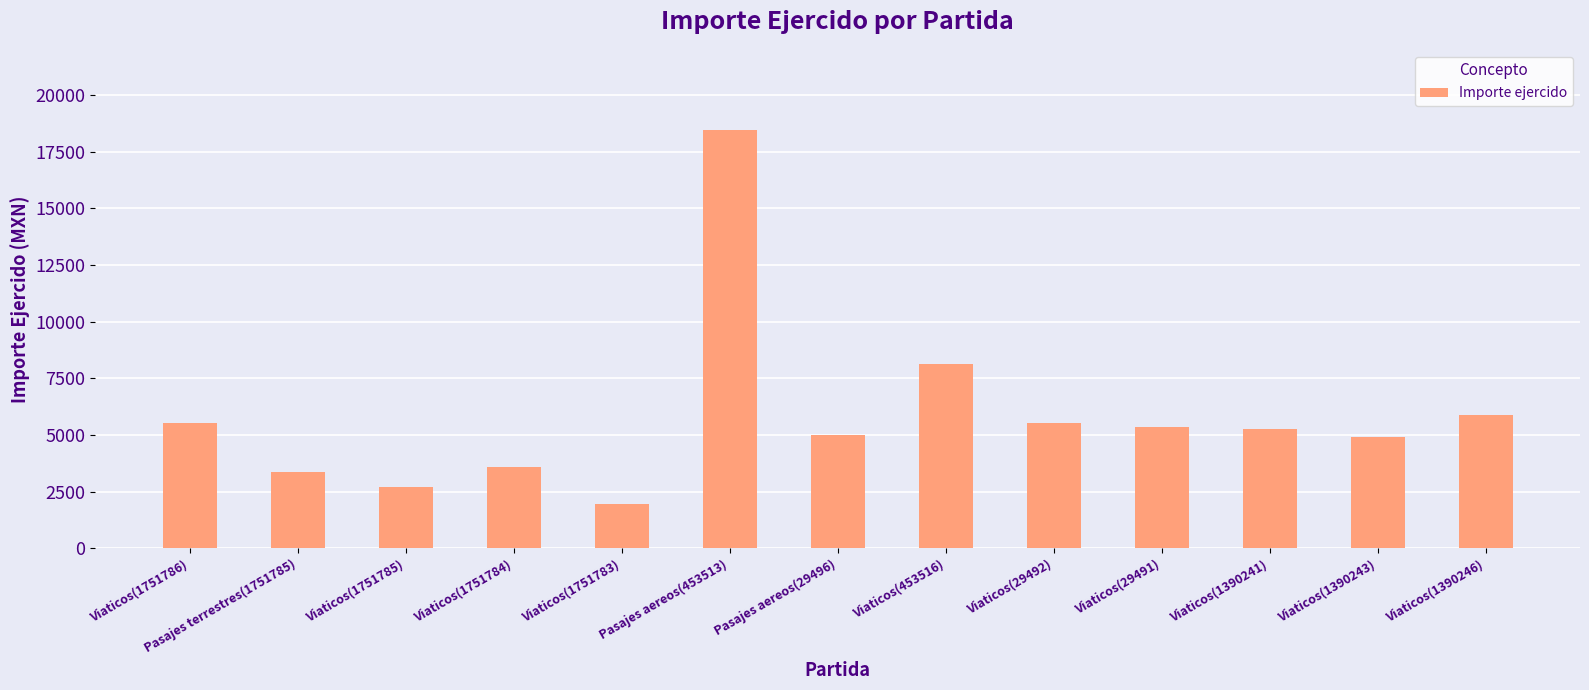

The value at Viaticos(29492) is 5540.6. True or false?

True